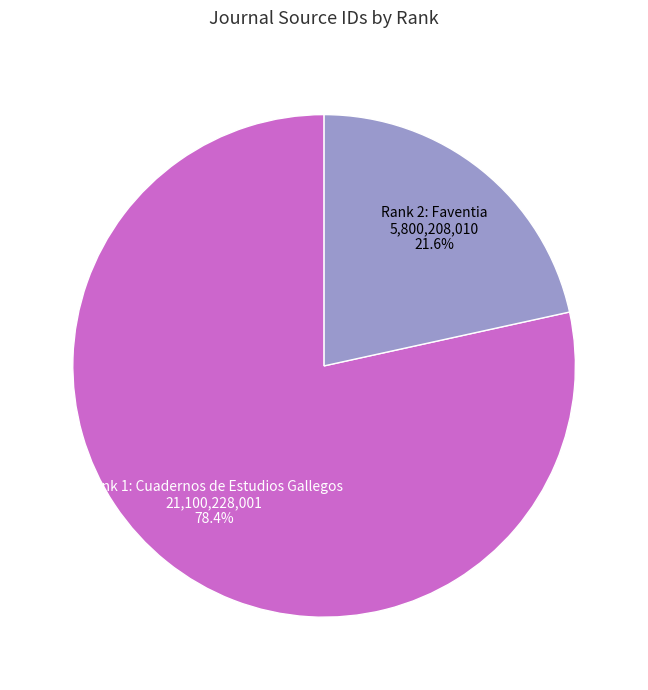

Does Rank 2: Faventia represent more than half of the total?

No